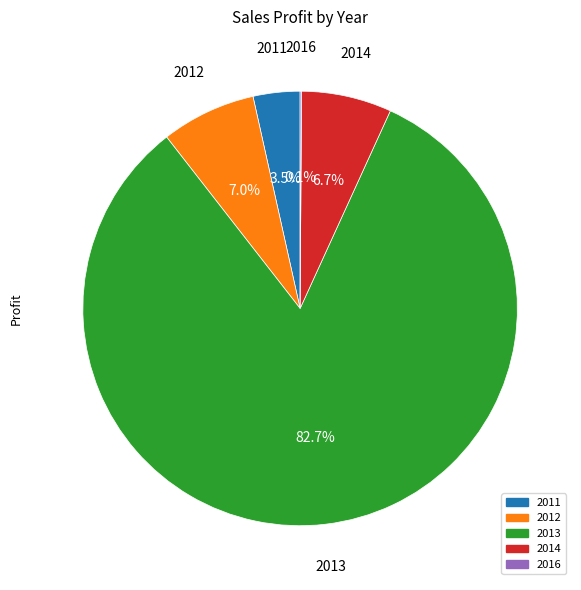

Does 2013 represent more than half of the total?

Yes